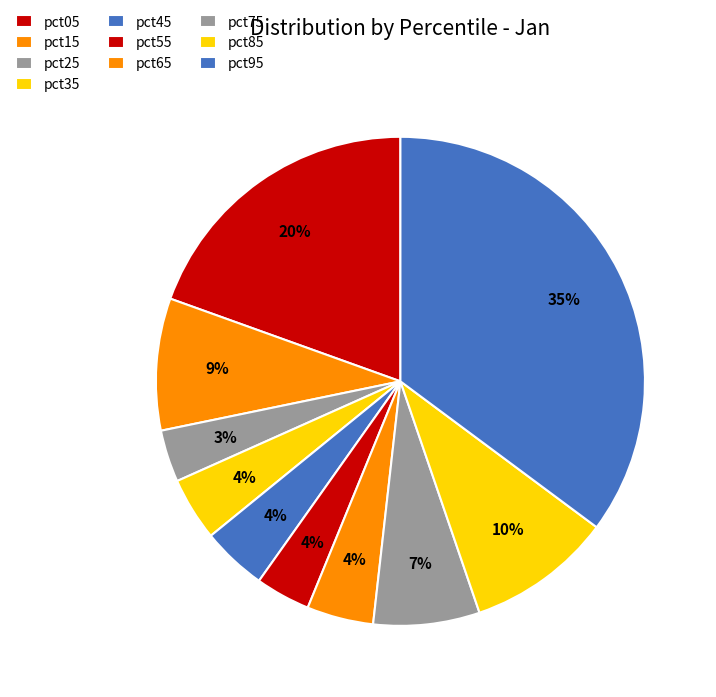

Count the number of slices in the pie.

10